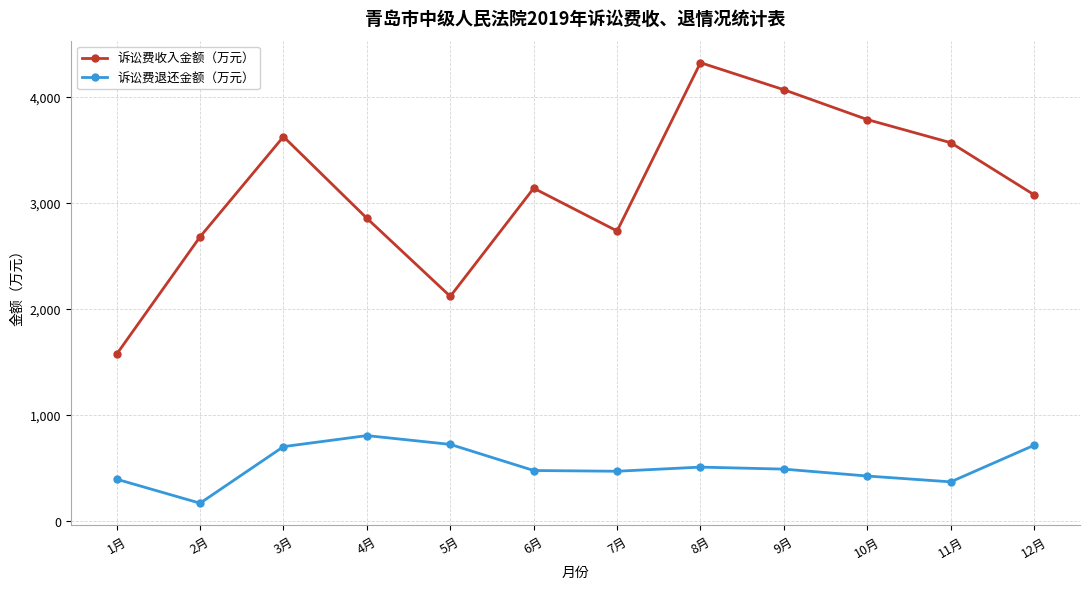

True or false: 诉讼费收入金额（万元） has more than 1 interior local peaks.

True